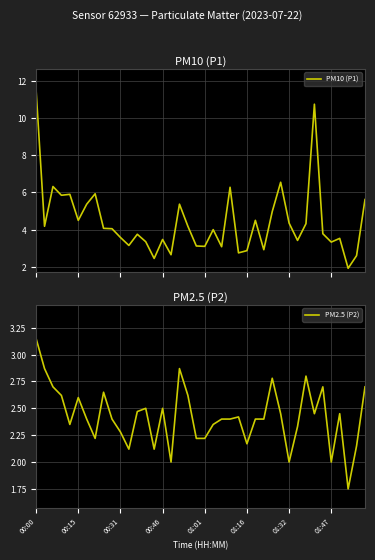

Read the PM2.5 (P2) value at 38.

2.1